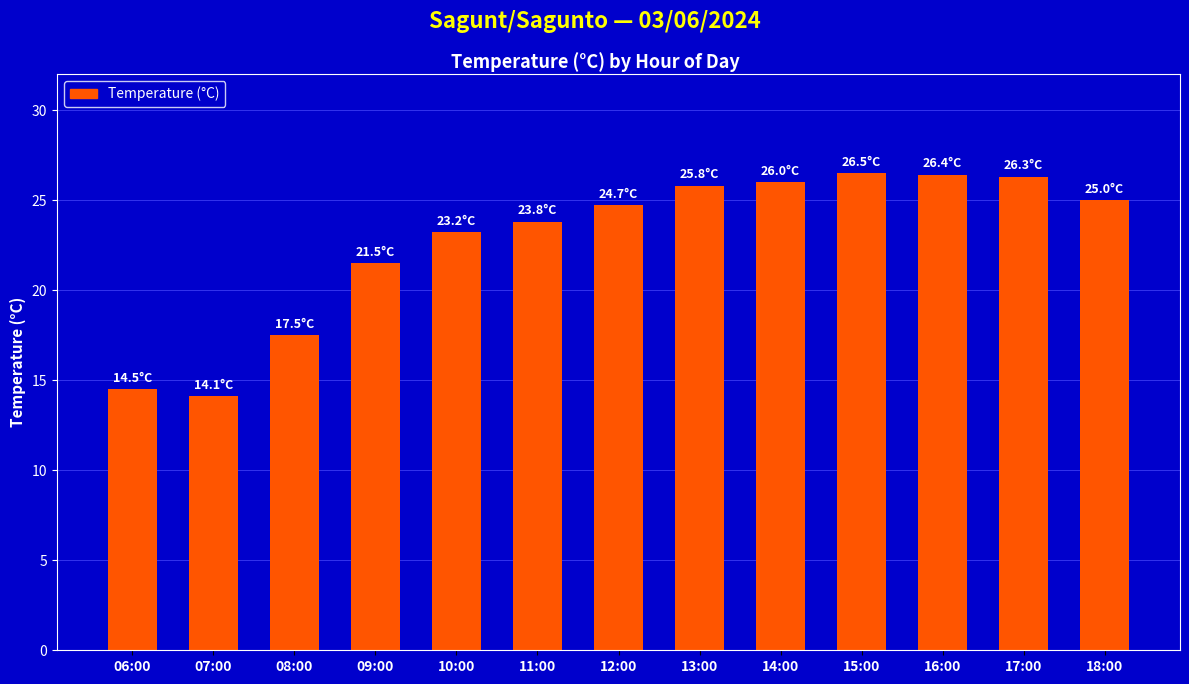

What is the difference between the values at 18:00 and 12:00?

0.3